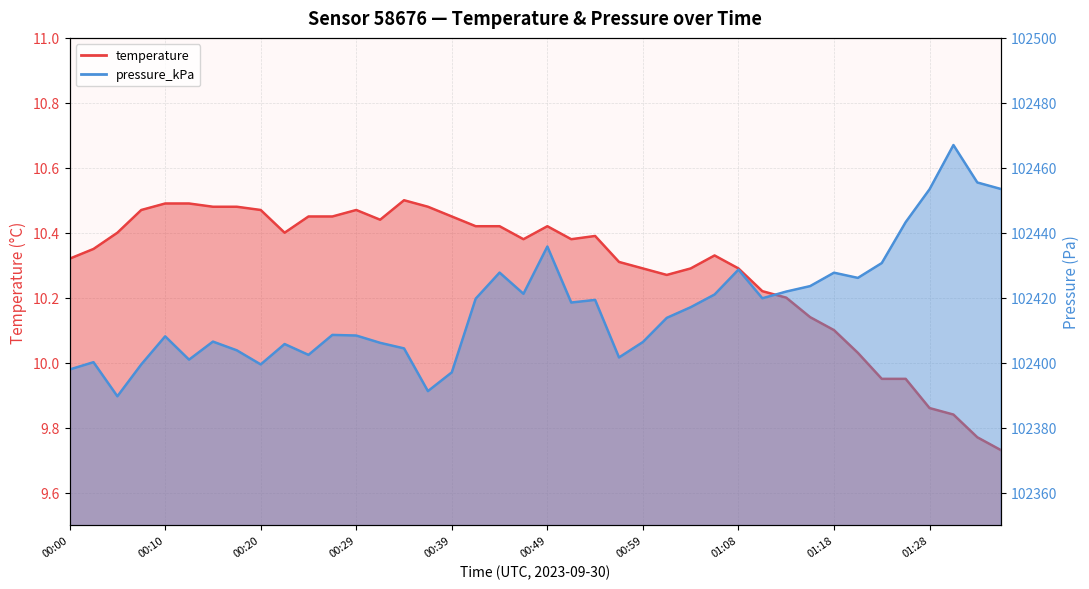

What is the difference between the maximum and minimum values in the temperature series?

0.8